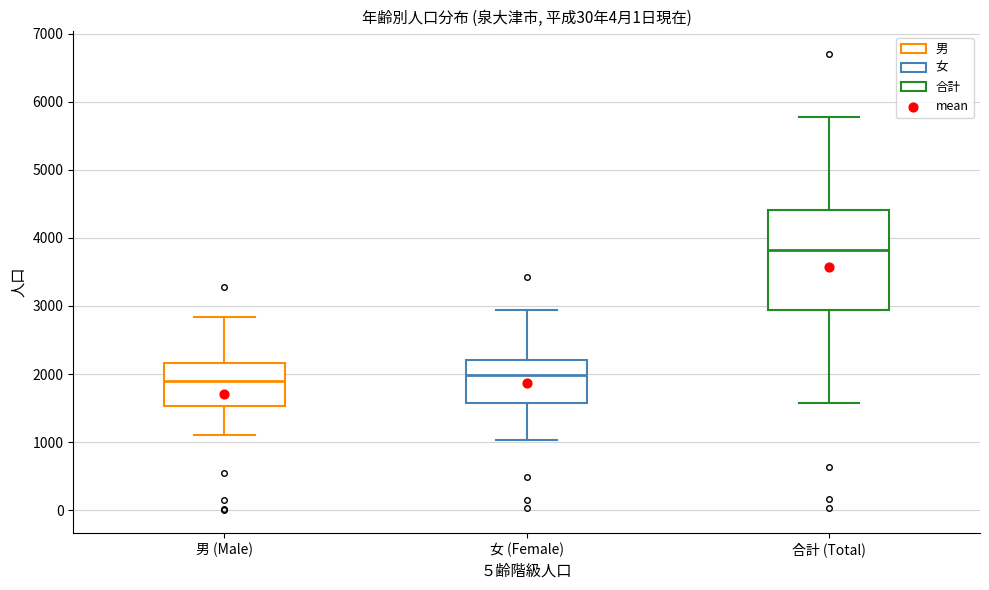

Where does the median line of the box for 男 (Male) sit on the y-axis? The values are not printed on the chart, so give them approximately, as read against the axis.

1900